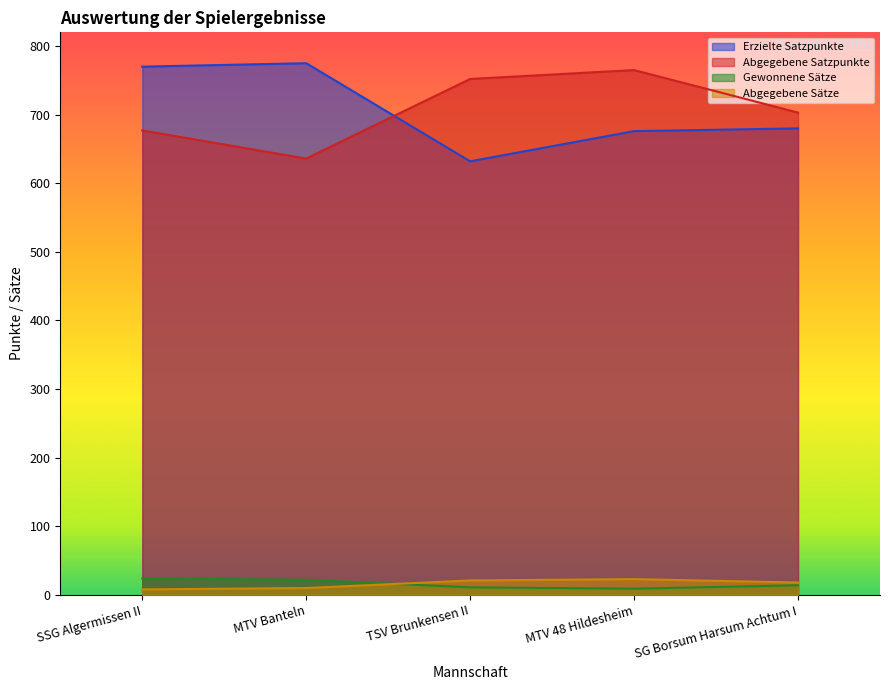

What is the difference between the Abgegebene Satzpunkte values at SG Borsum Harsum Achtum I and MTV Banteln?

67